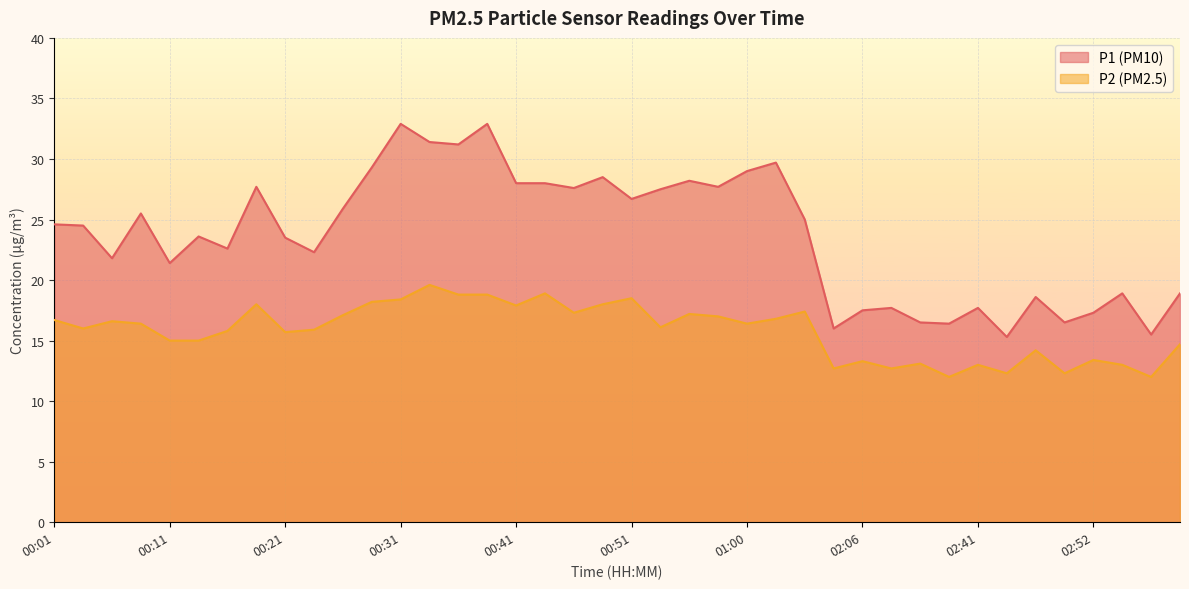

True or false: P1 and P2 cross at least once.

False